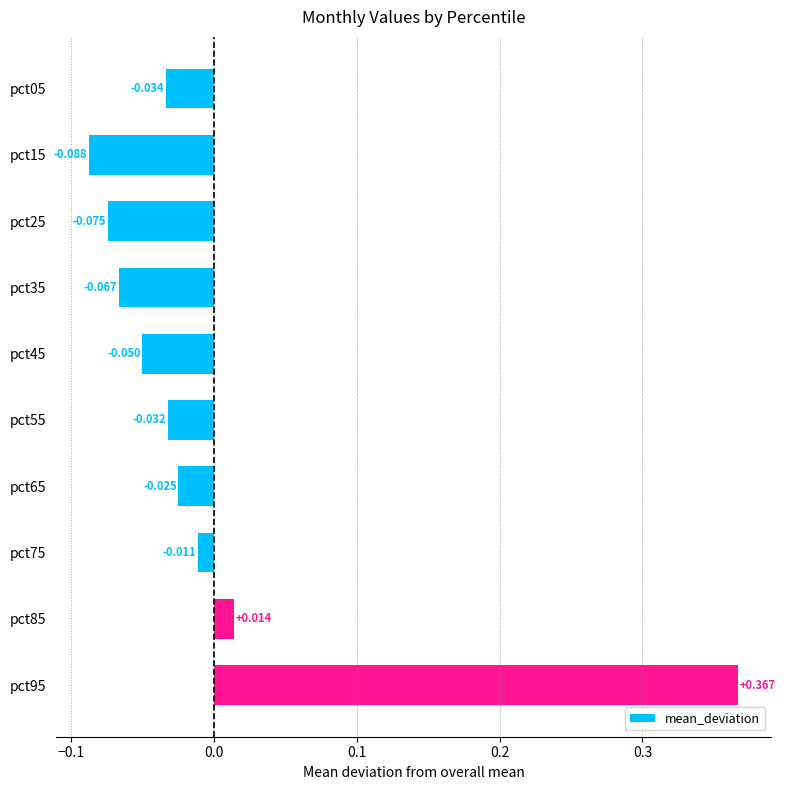

Which category has the highest value across all series?

pct95